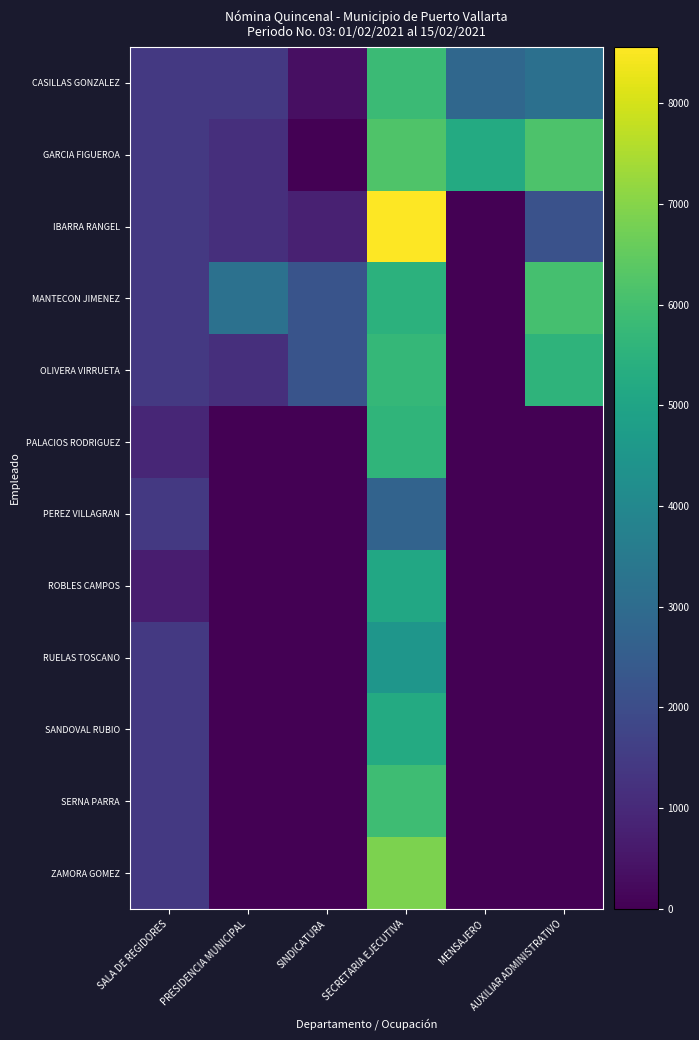

Count the number of categories in the chart.

6